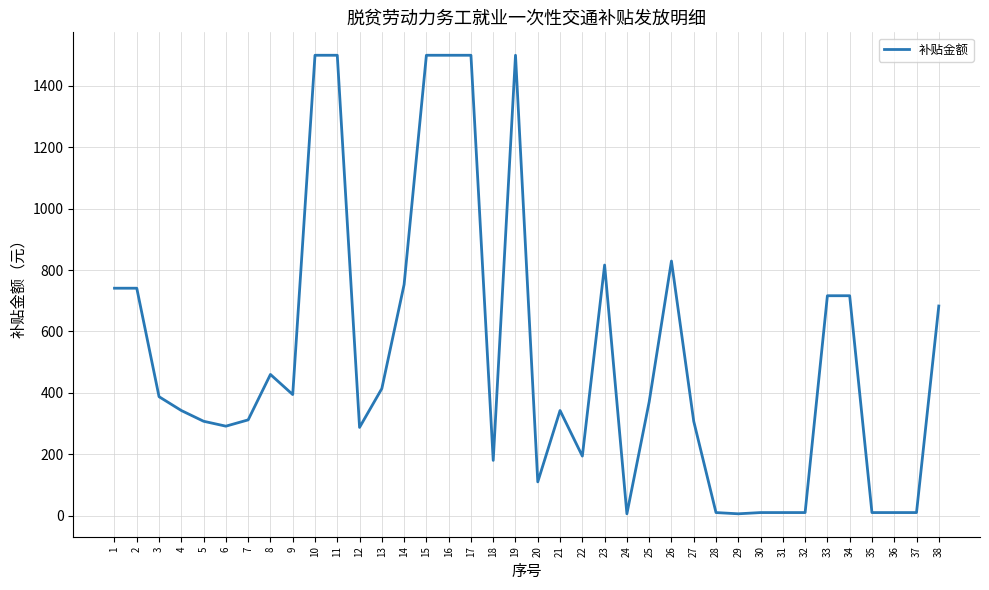

What is the greatest value displayed?

1500.0